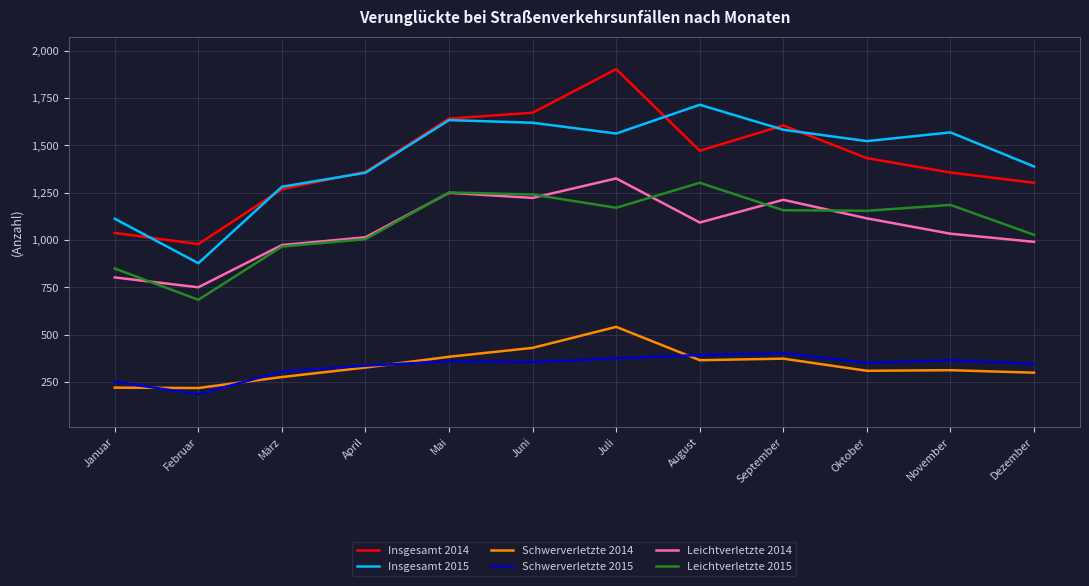

True or false: Insgesamt 2015 and Leichtverletzte 2014 cross at least once.

False